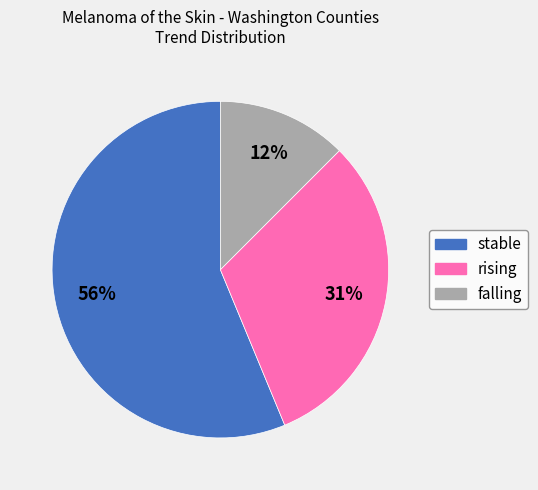

Rank the categories by value from highest to lowest.

stable, rising, falling